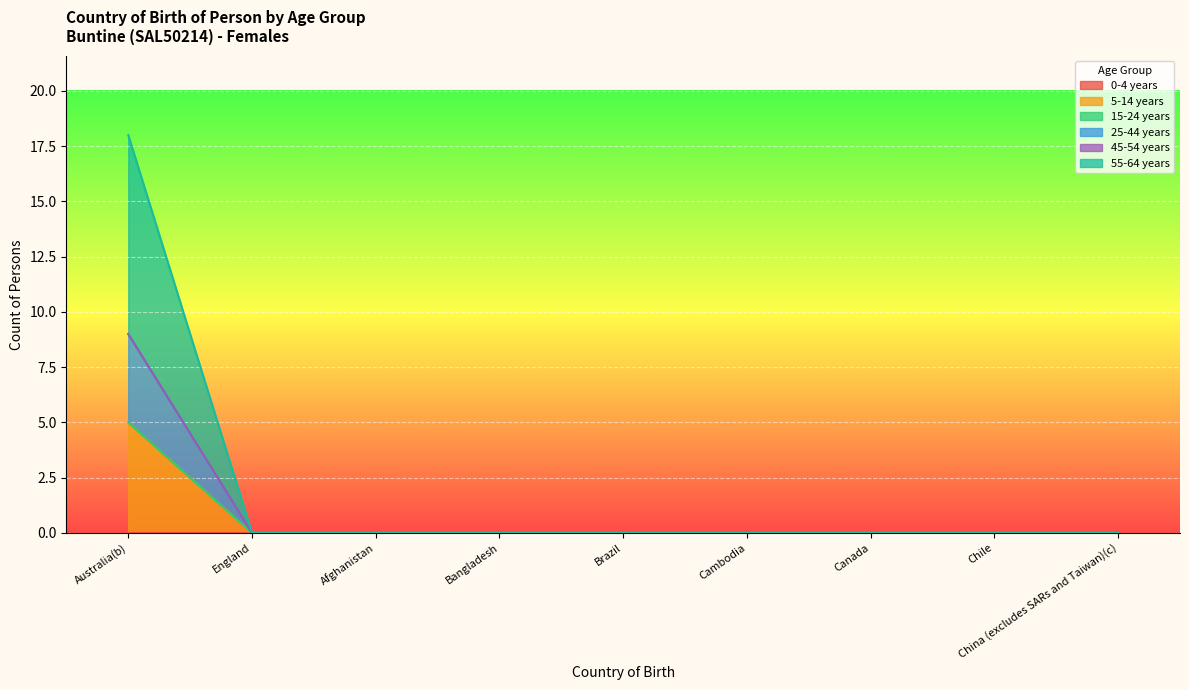

List the series in order of their peak value, highest first.

55-64 years, 5-14 years, 25-44 years